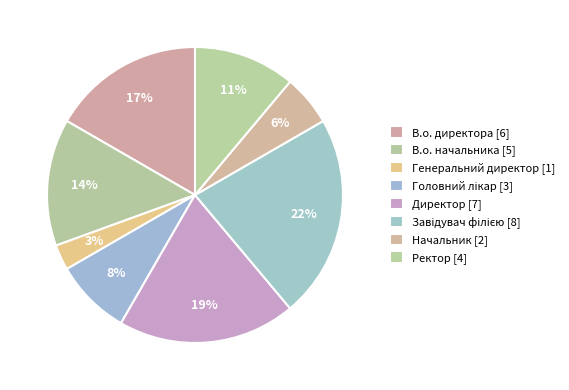

Is there a majority slice in this chart?

No